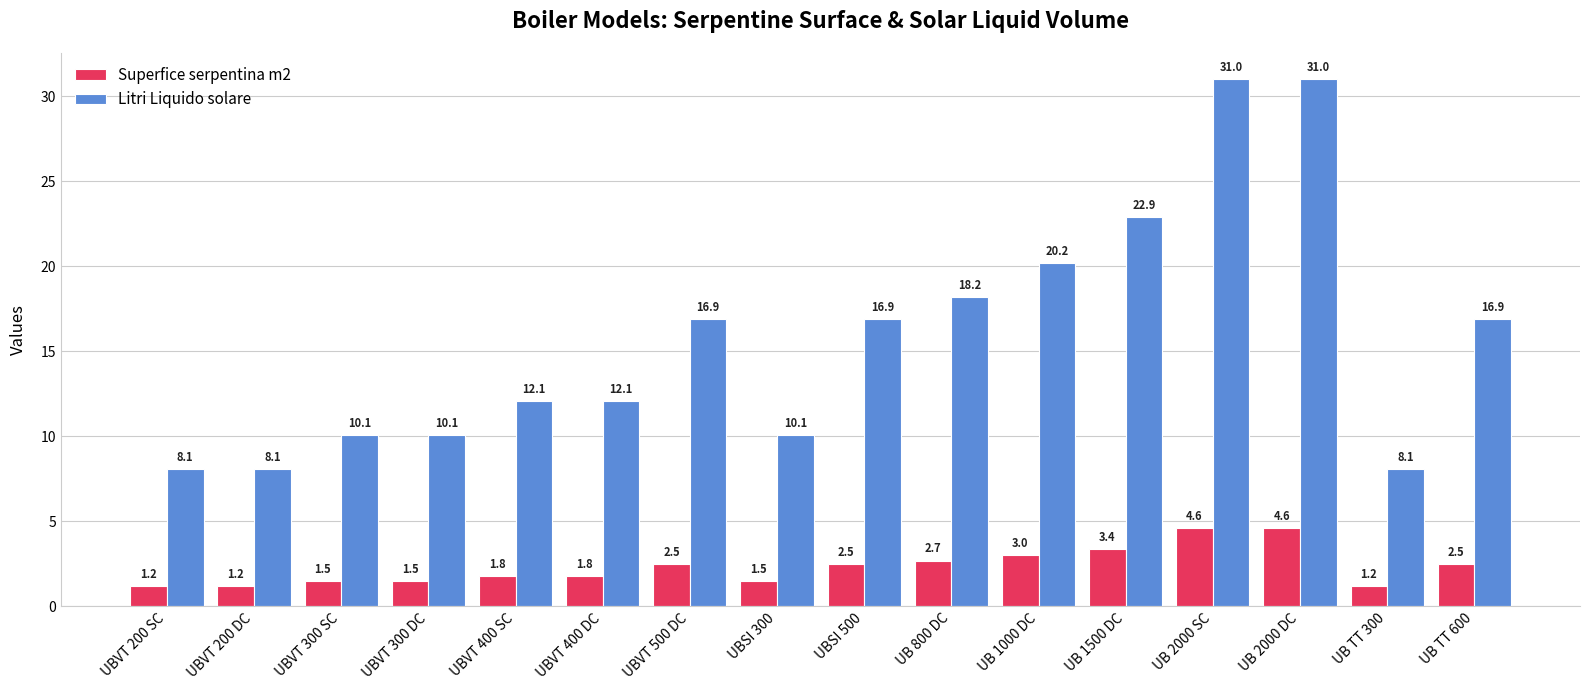

What is the label of the 12th bar from the left?

UB 1500 DC